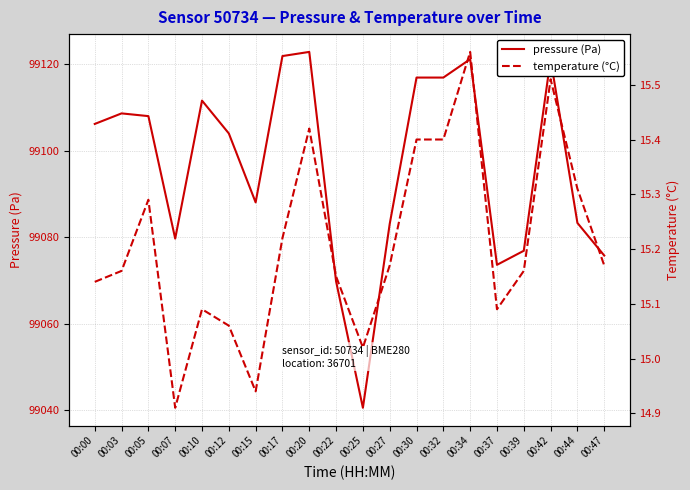

Reading right to left, transcribe all the data shown in this chart.

pressure (Pa): 99075.8	99083.3	99121.2	99076.9	99073.6	99121.2	99116.9	99116.9	99083.1	99040.6	99069.8	99122.8	99121.9	99088.1	99104.0	99111.6	99079.7	99108.0	99108.6	99106.2
temperature (°C): 15.2	15.3	15.5	15.2	15.1	15.6	15.4	15.4	15.2	15.0	15.2	15.4	15.2	14.9	15.1	15.1	14.9	15.3	15.2	15.1